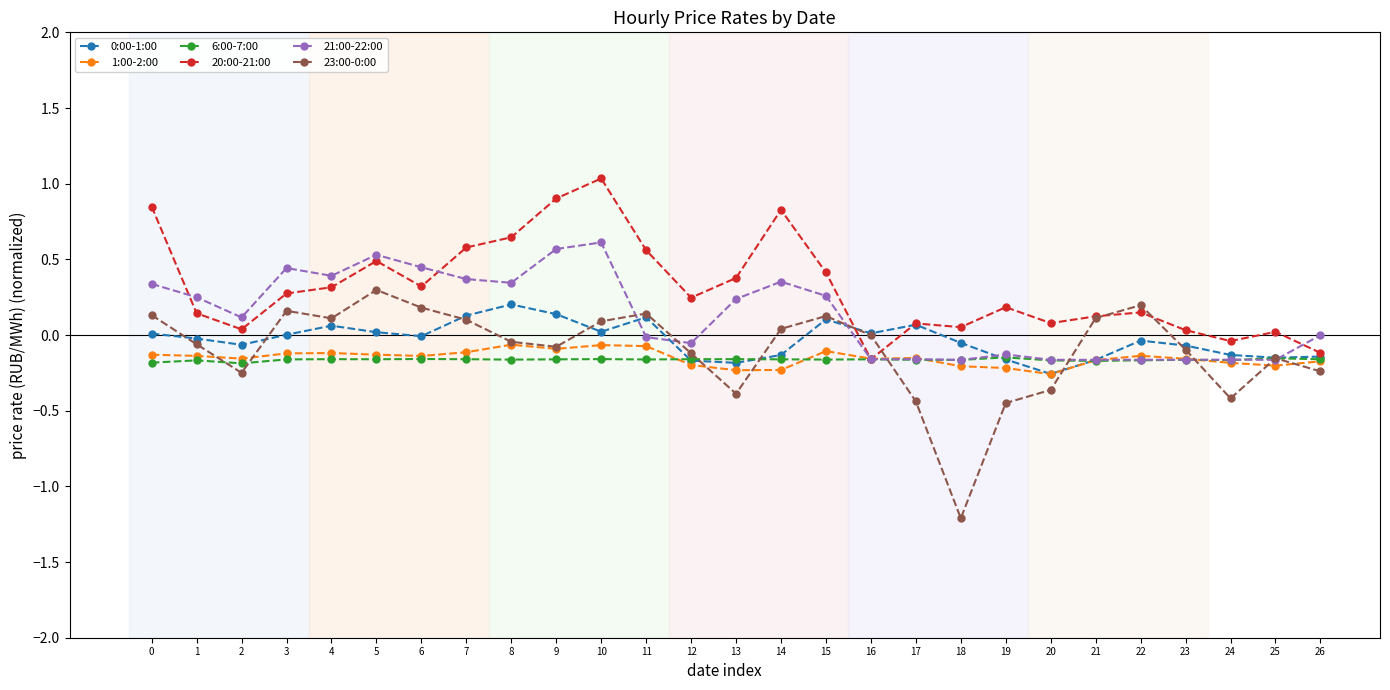

Which label corresponds to the smallest value in the chart?

18